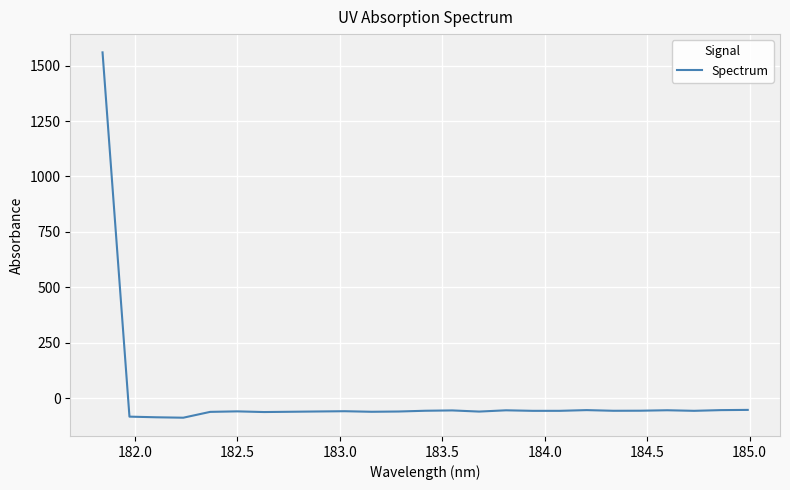

What is the greatest value displayed?

1559.6